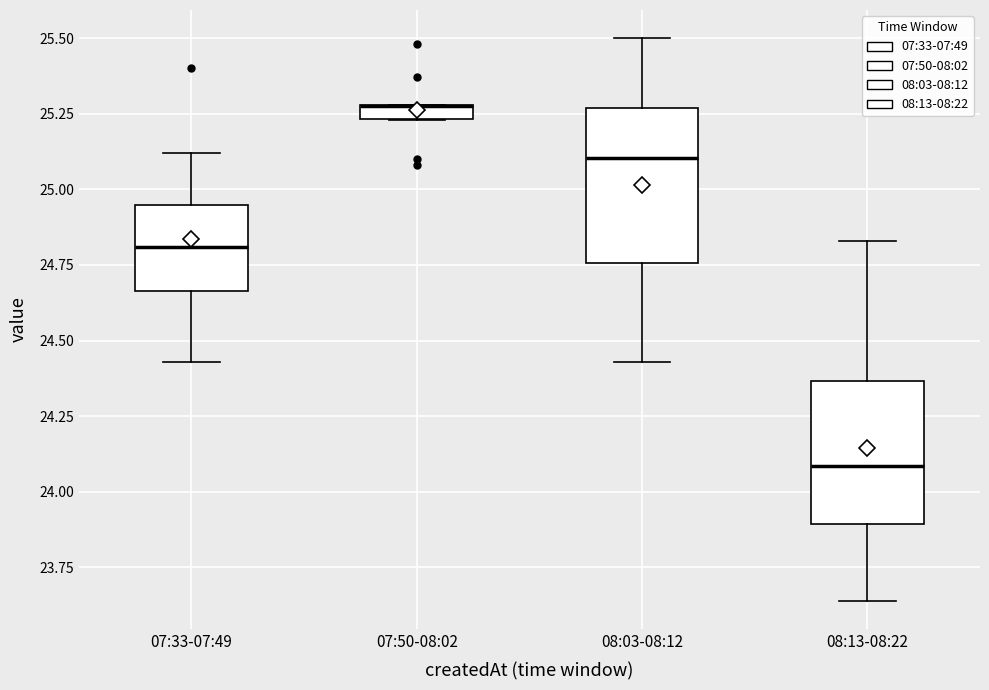

Where is the upper edge of the box for 07:50-08:02 on the y-axis? The values are not printed on the chart, so give them approximately, as read against the axis.

25.30